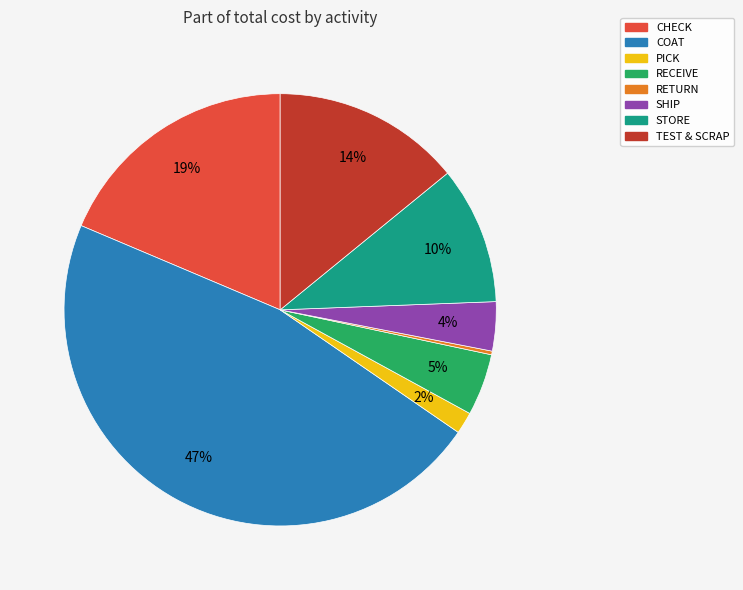

Which slice is the largest?

COAT